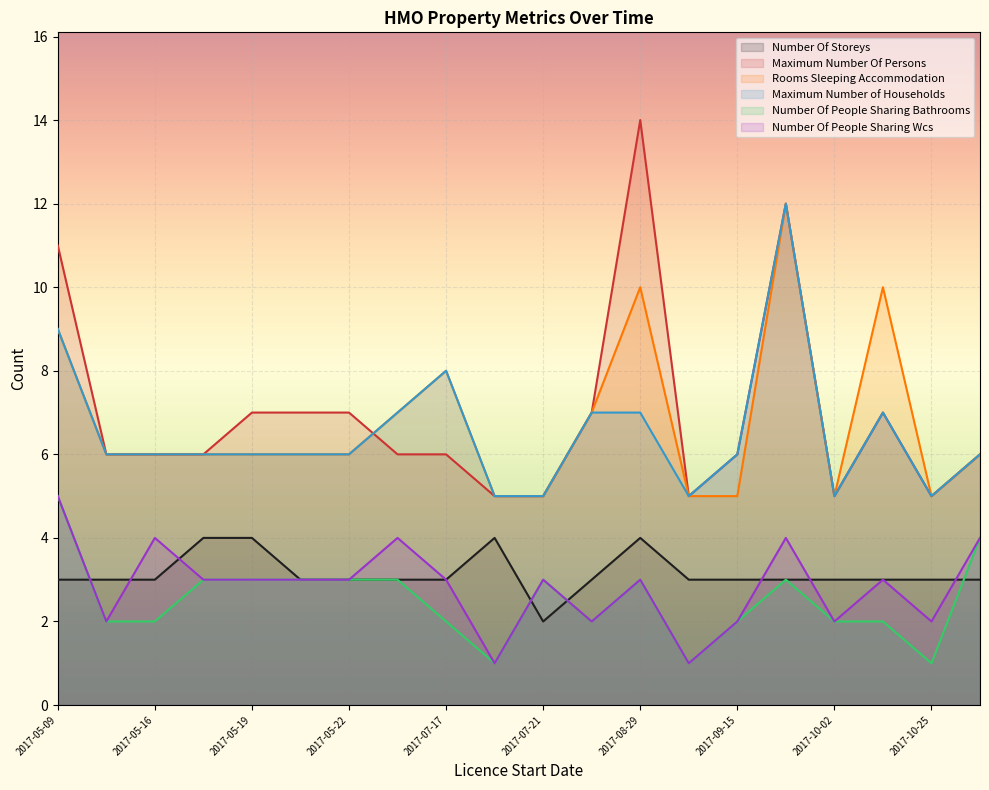

The Number Of People Sharing Bathrooms series shows 4 at 2017-05-22. True or false?

False